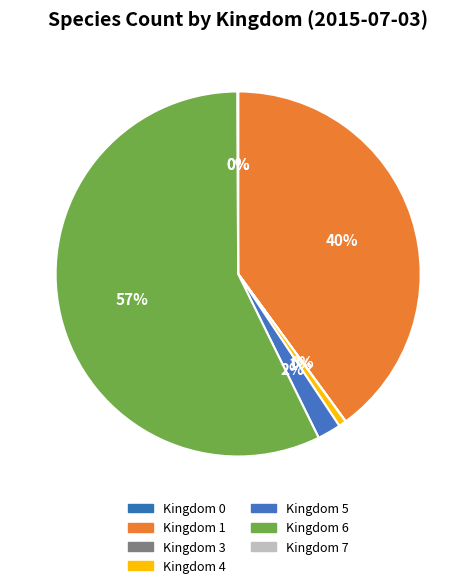

Which category accounts for the majority?

Kingdom 6